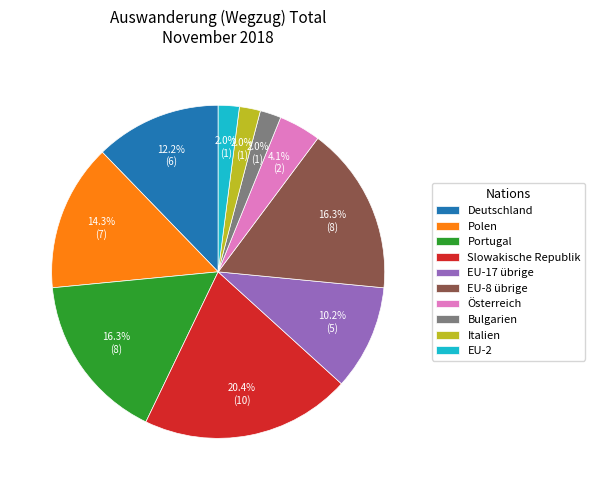

Is there a majority slice in this chart?

No